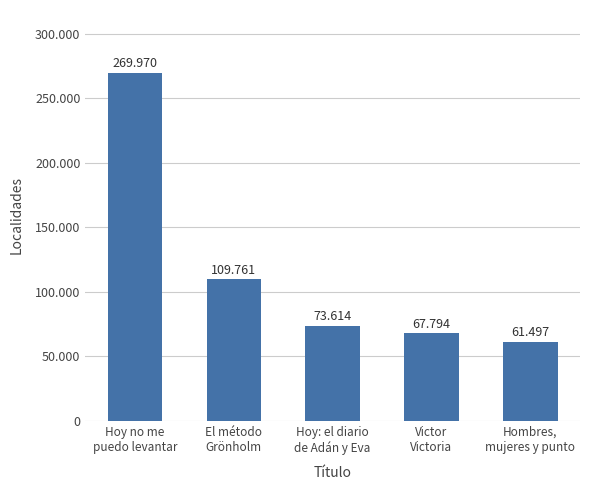

At which label is the value closest to 165733?

El método
Grönholm